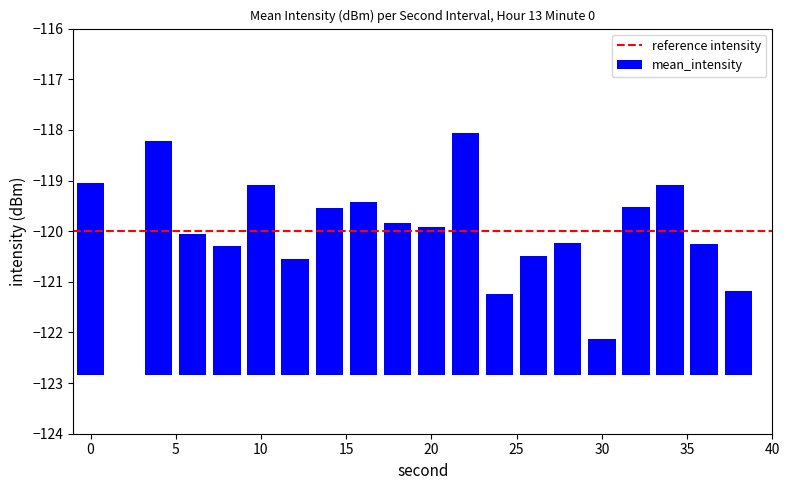

Reading right to left, list all the values displayed in this chart.

38=1.7	36=2.6	34=3.8	32=3.3	30=0.7	28=2.6	26=2.4	24=1.6	22=4.8	20=2.9	18=3.0	16=3.4	14=3.3	12=2.3	10=3.8	8=2.6	6=2.8	4=4.6	2=0.0	0=3.8